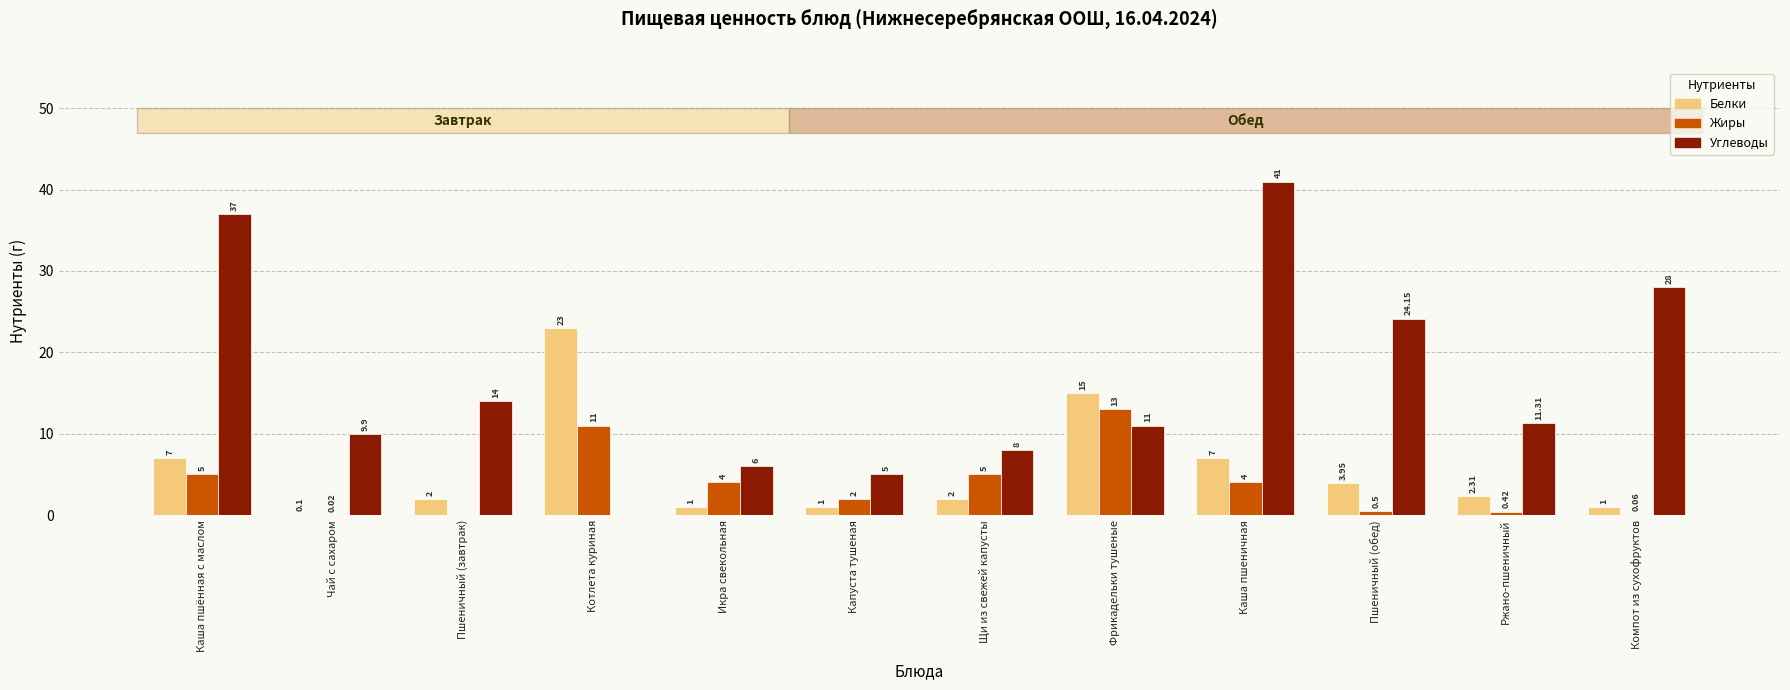

The value of Жиры at Каша пшённая с маслом is 5.0. True or false?

True